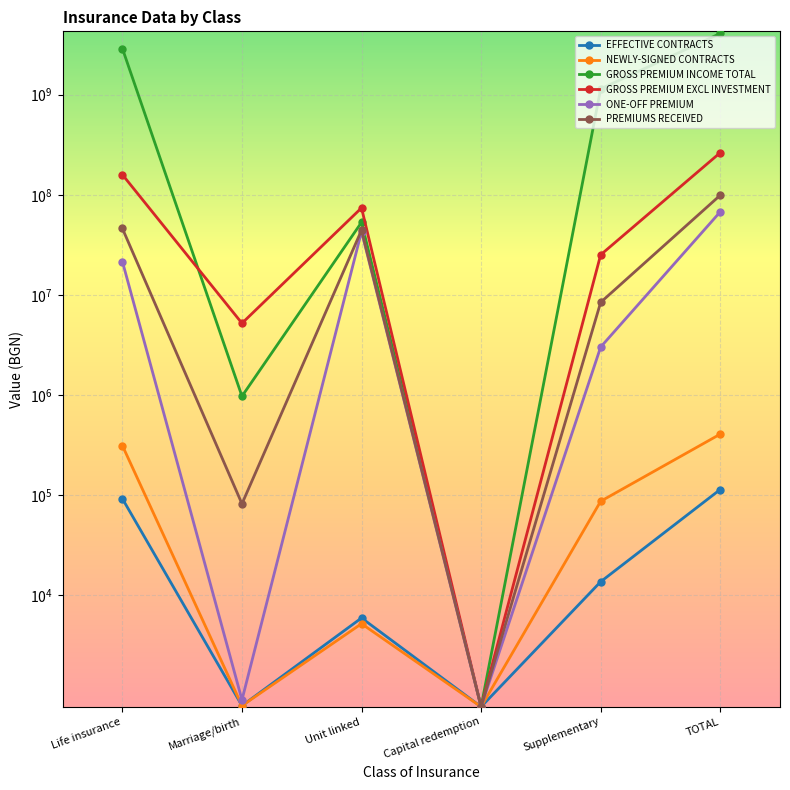

What is the sum of the GROSS PREMIUM EXCL INVESTMENT values at Marriage/birth and TOTAL?

268296555.1